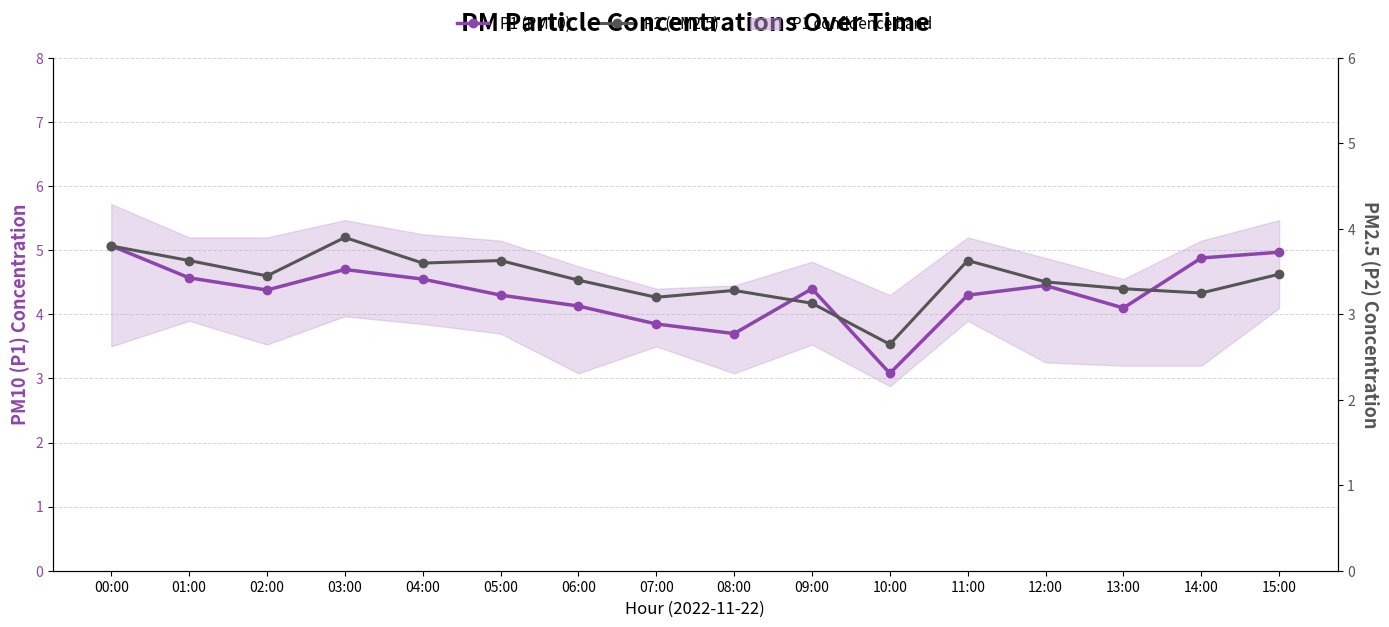

What is the total value across all series at 07:00?

7.1